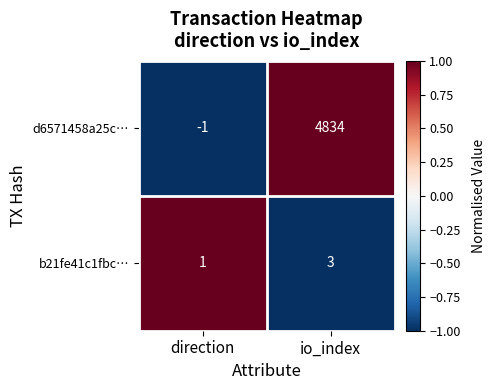

Which series has the widest spread of values?

d6571458a25c…